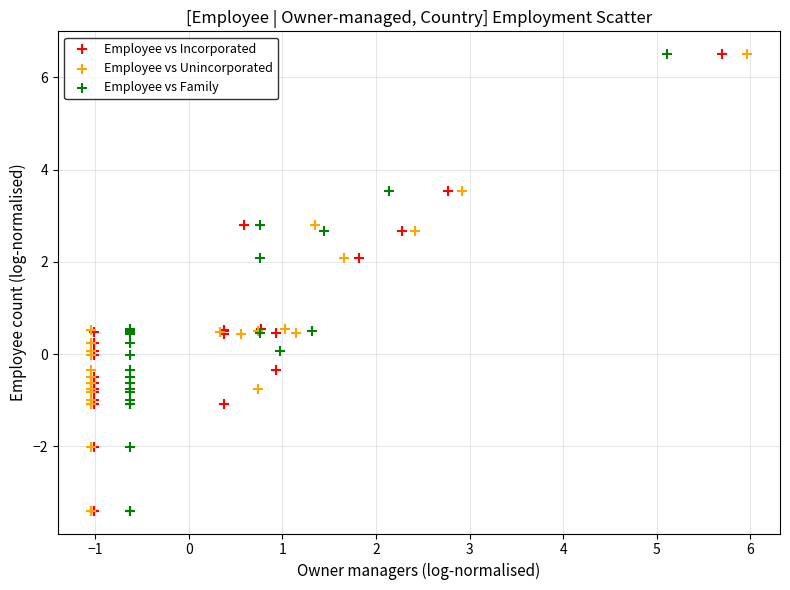

What are all the series names shown in the legend?

Employee vs Incorporated, Employee vs Unincorporated, Employee vs Family